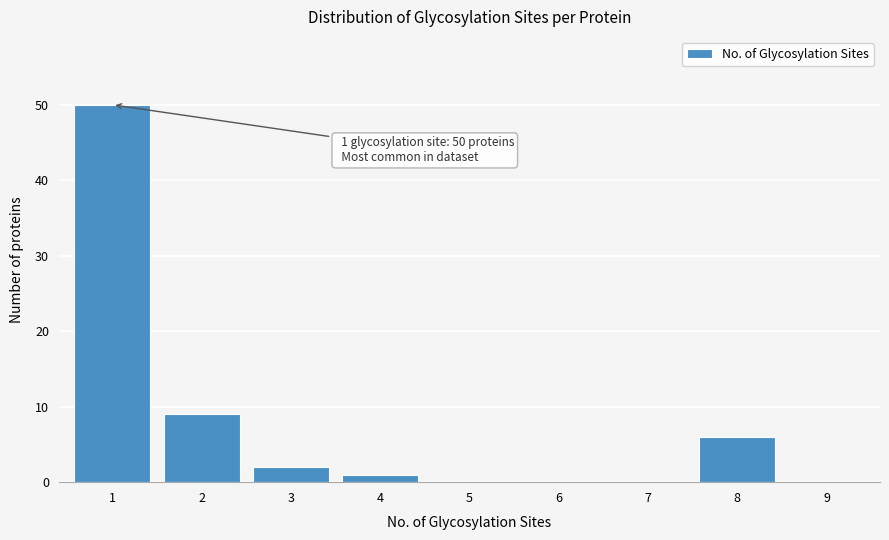

Reading left to right, extract all data points from this chart.

1=50	2=9	3=2	4=1	5=0	6=0	7=0	8=6	9=0